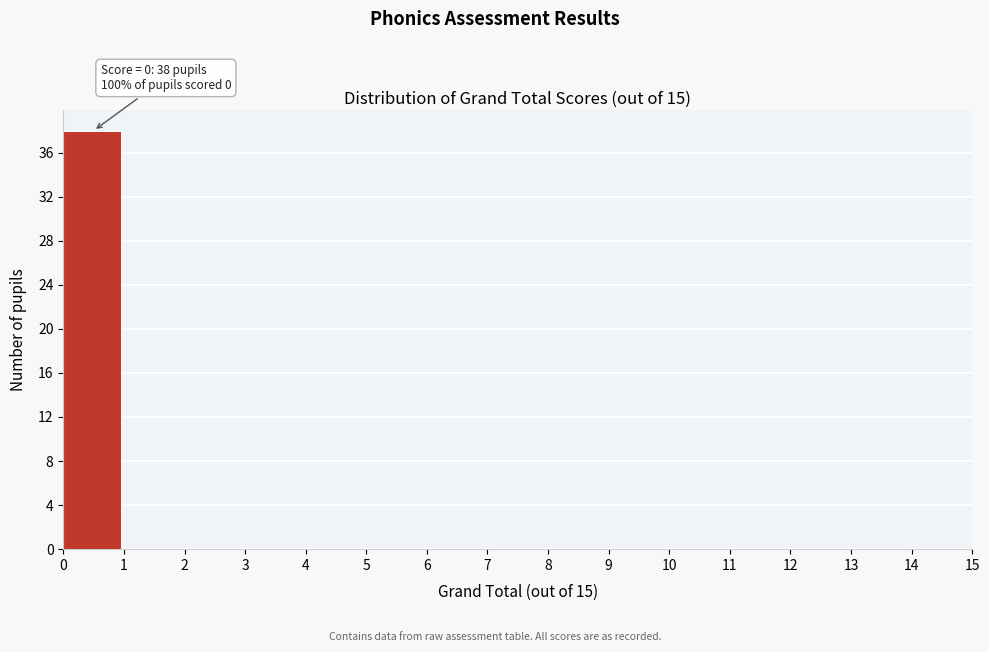

Which range on the x-axis has the tallest bar?

0 to 1